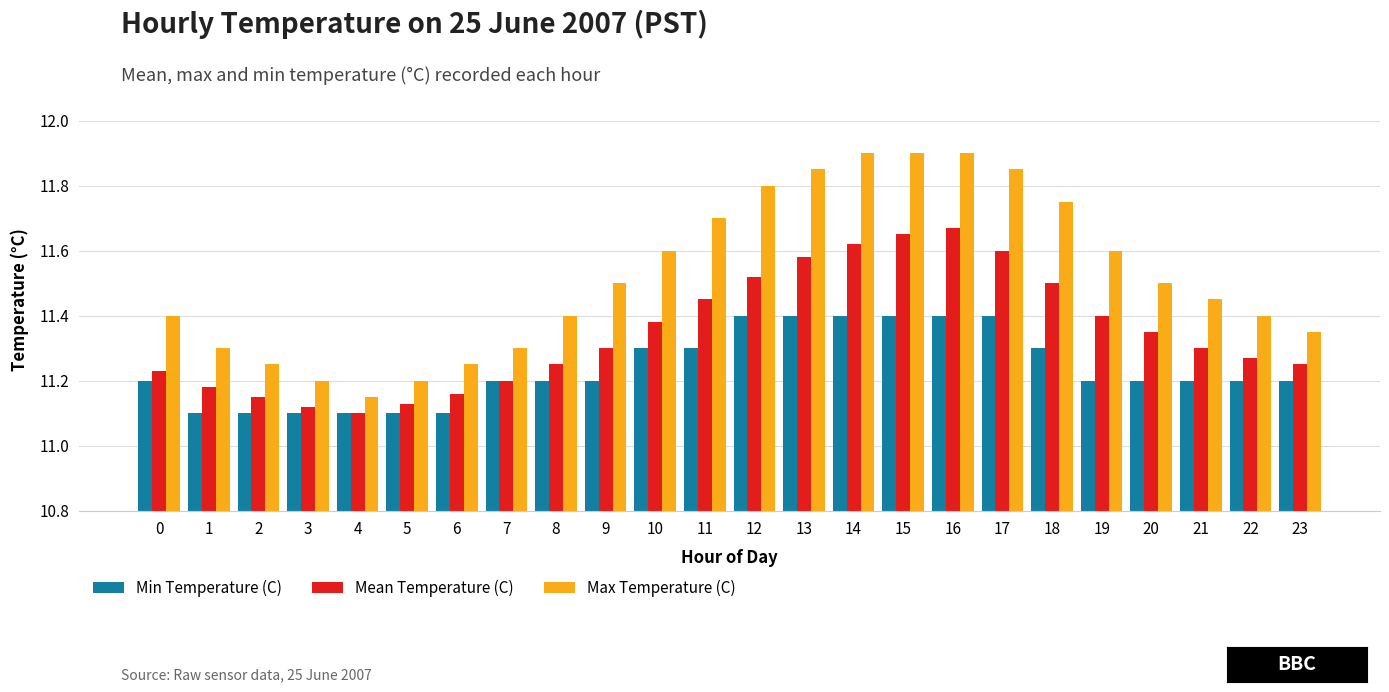

Rank the series by their maximum value, from lowest to highest.

Min Temperature (C), Mean Temperature (C), Max Temperature (C)